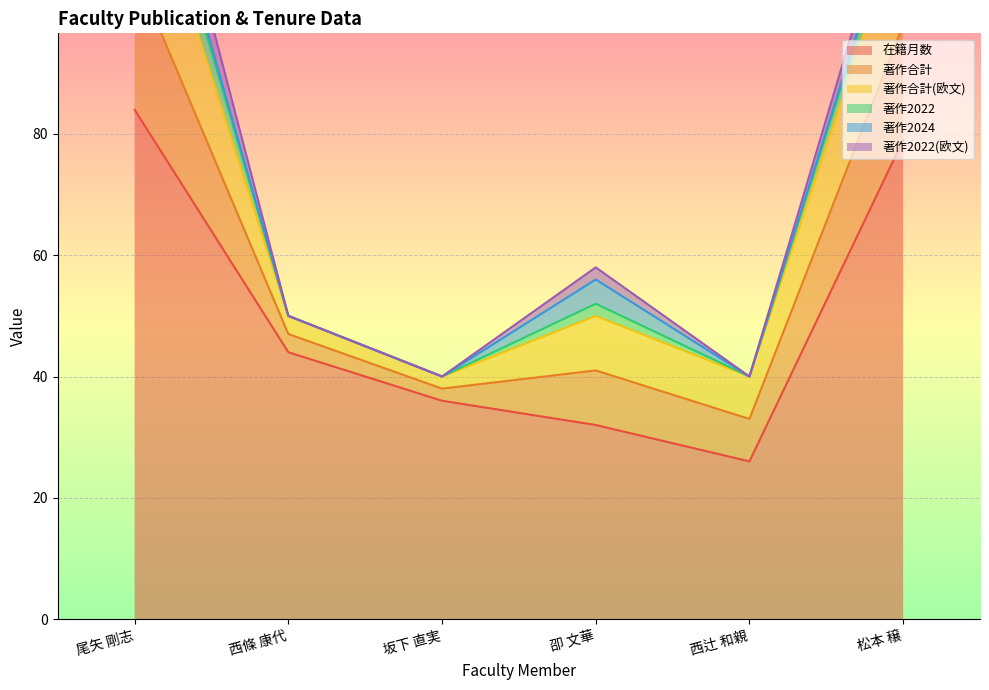

Is the value of 著作2022(欧文) at 卲 文華 greater than the value of 著作合計(欧文) at 松本 穣?

No